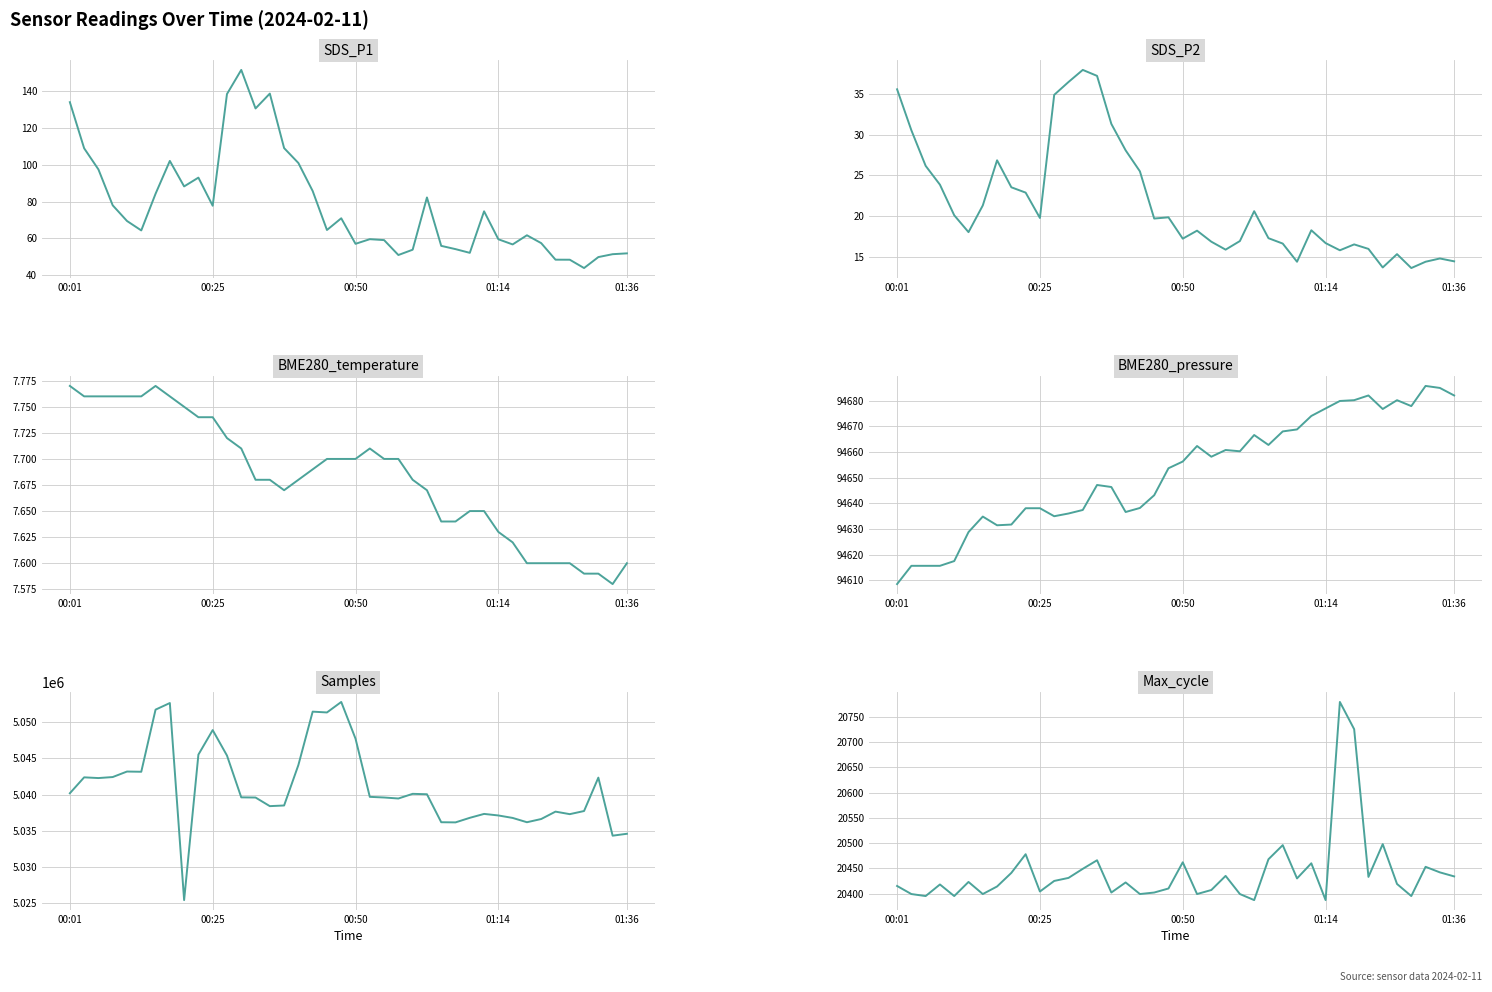

What is the minimum value for SDS_P2?

13.7